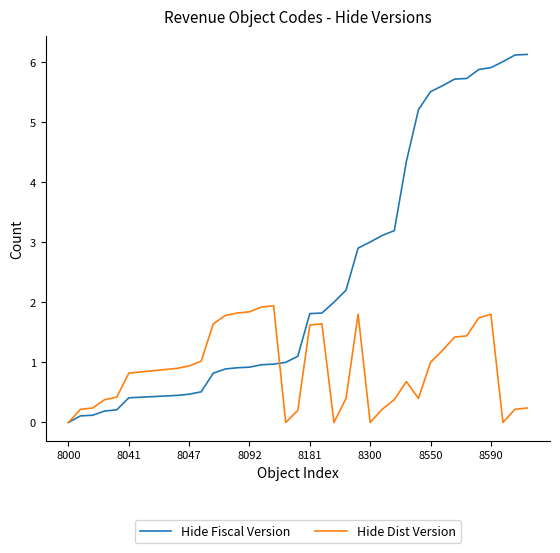

Which series has the largest total across all categories?

Hide Fiscal Version